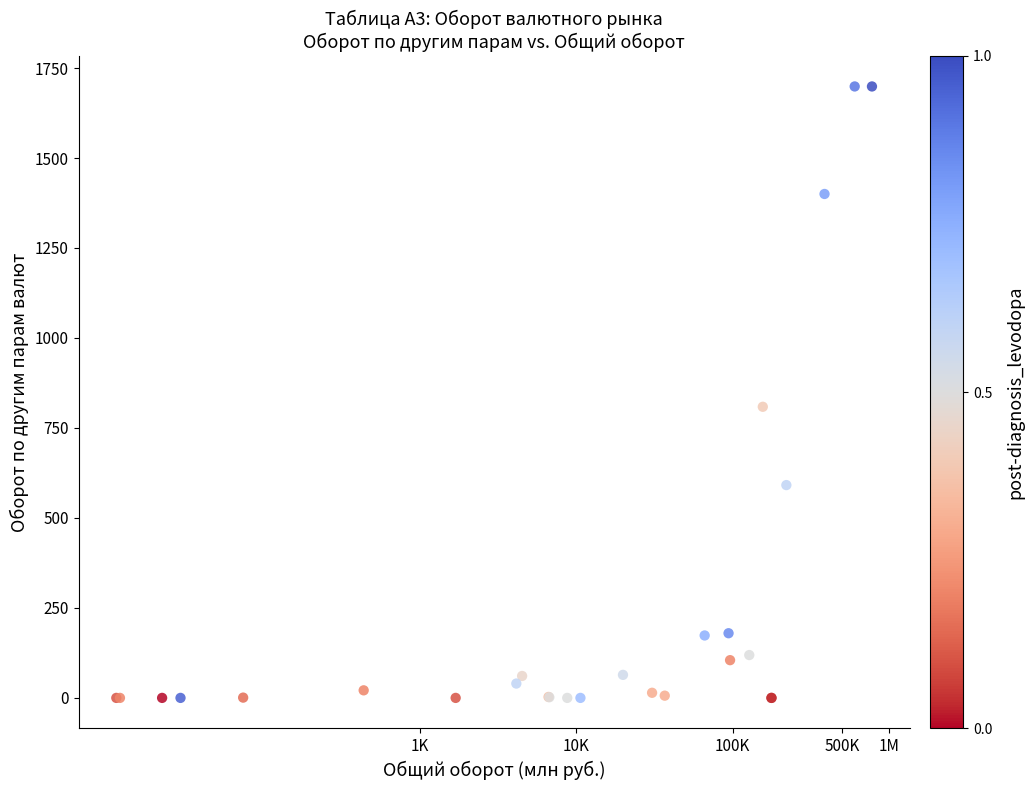

What Y value in the scatter plot is closest to 849?

808.8